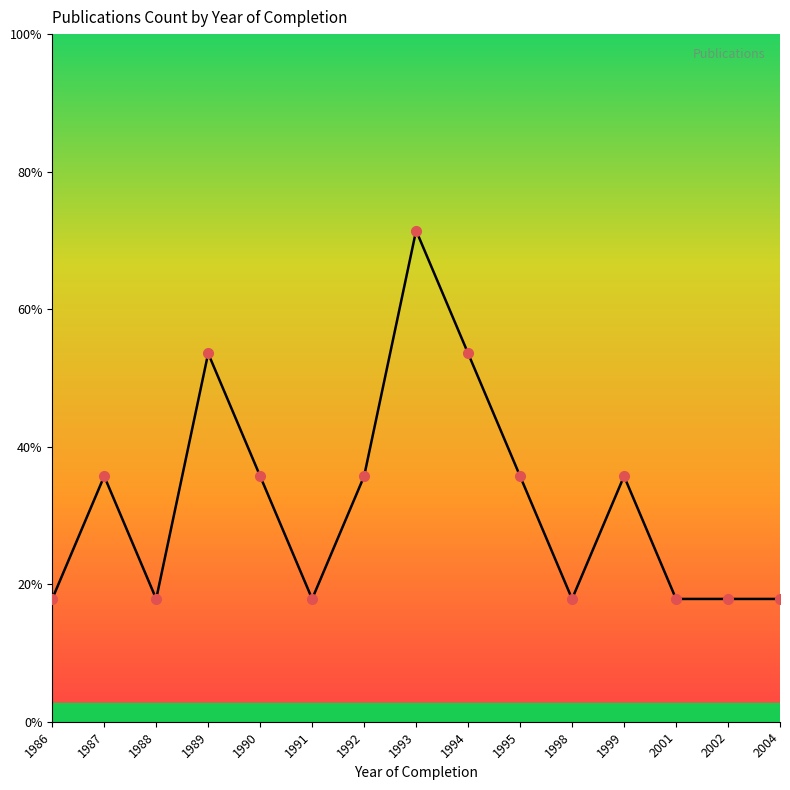

Does the chart have visible grid lines?

No